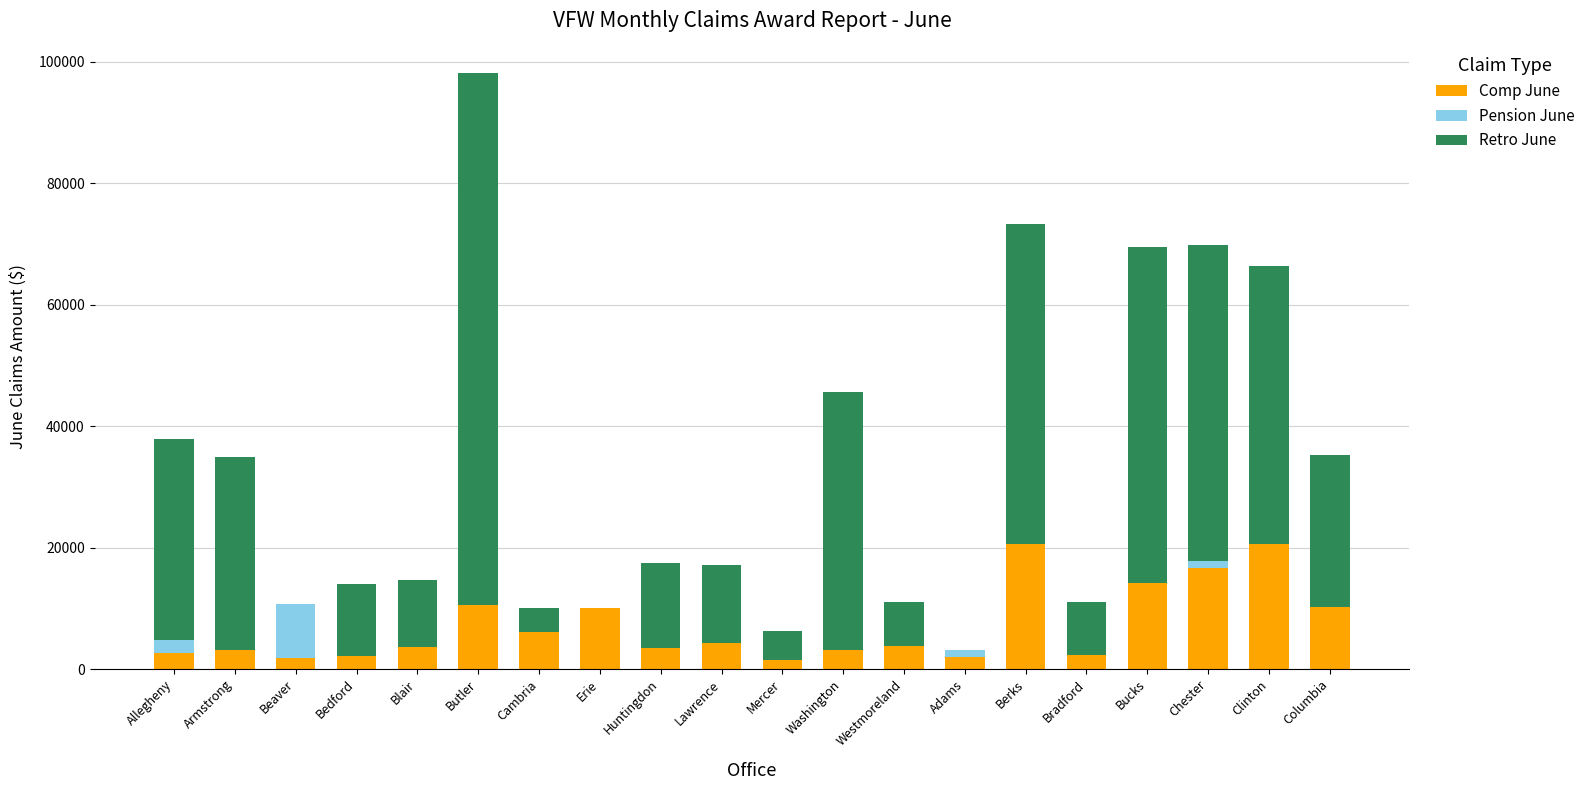

The value of Comp June at Clinton is 20523. True or false?

True